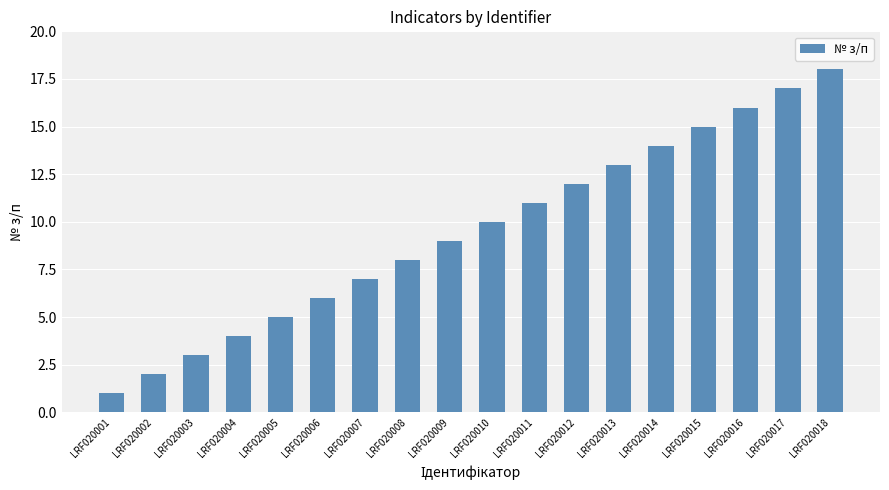

True or false: the data shows 6 at LRF020010.

False